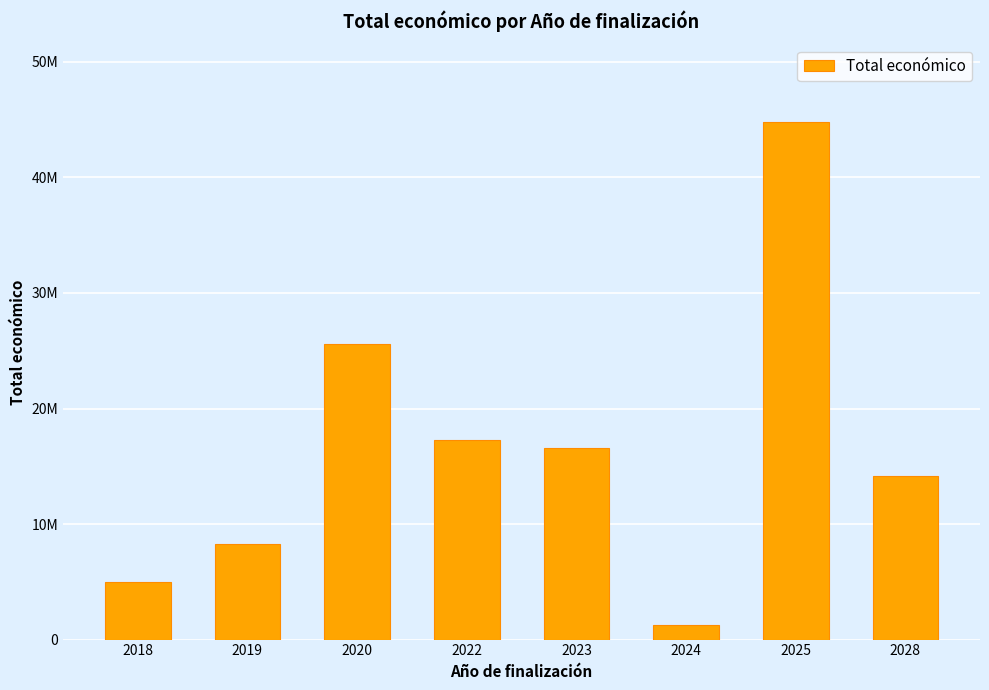

Reading left to right, what are all the values shown in this chart?

4997007	8236039	25575161	17255288	16615898	1267800	44798079	14174647